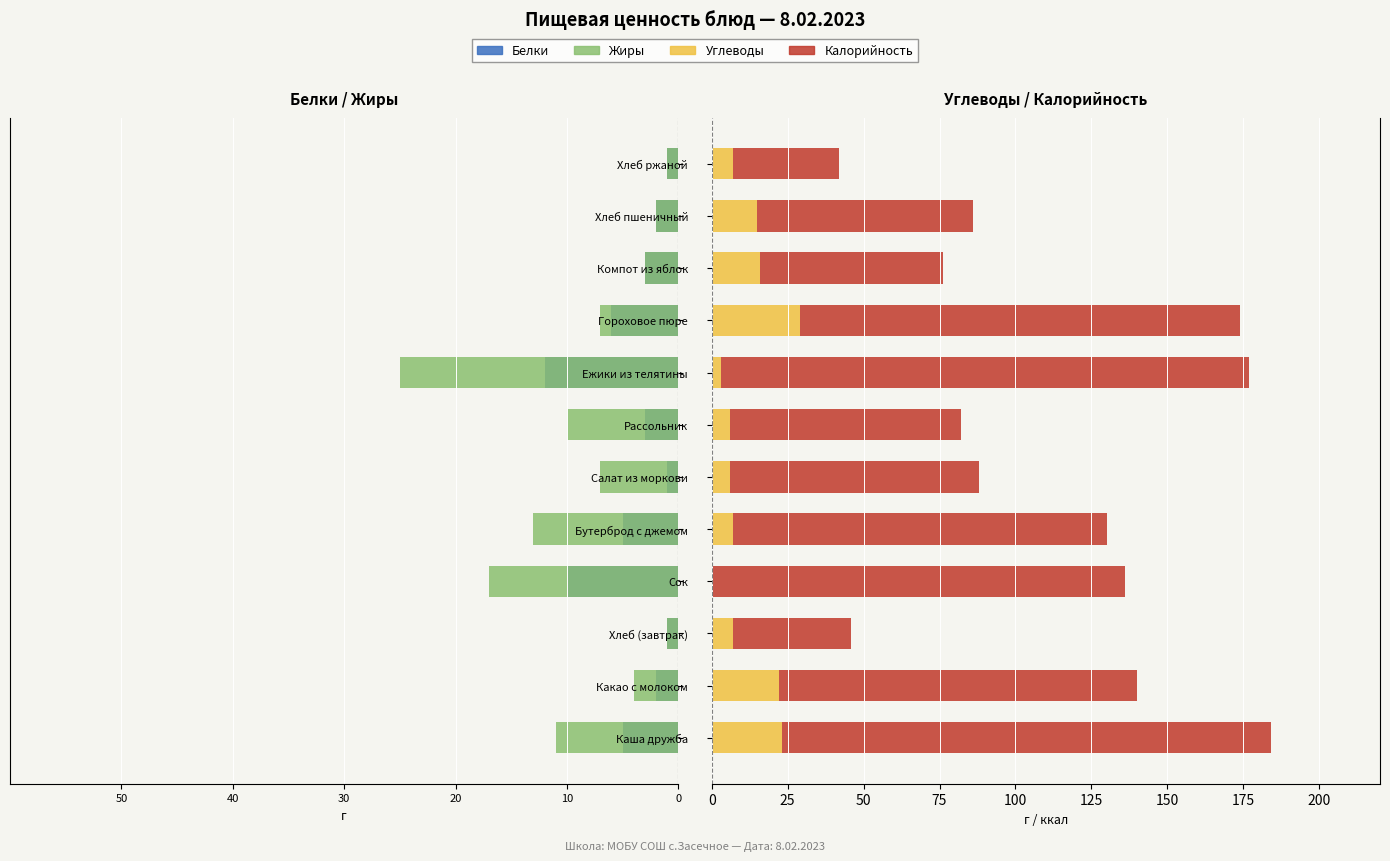

Are the bars horizontal?

Yes